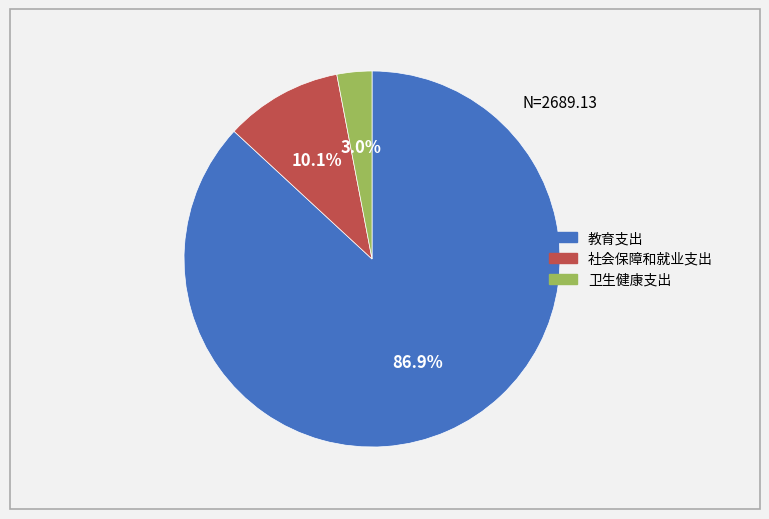

Count the number of slices in the pie.

3